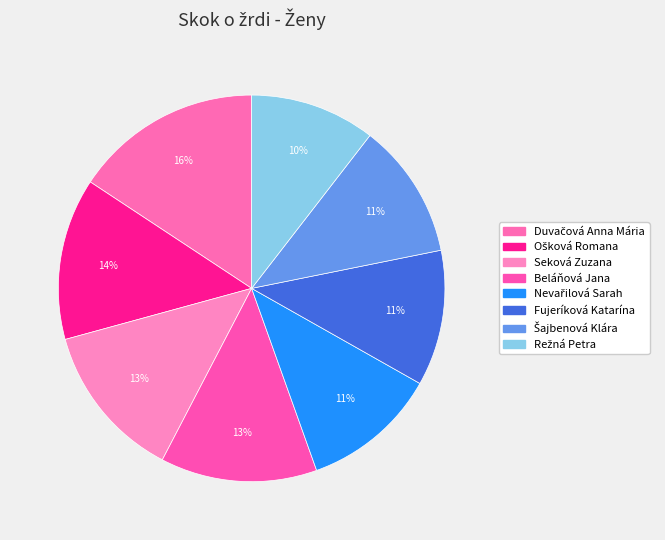

Which slice is the largest?

Duvačová Anna Mária